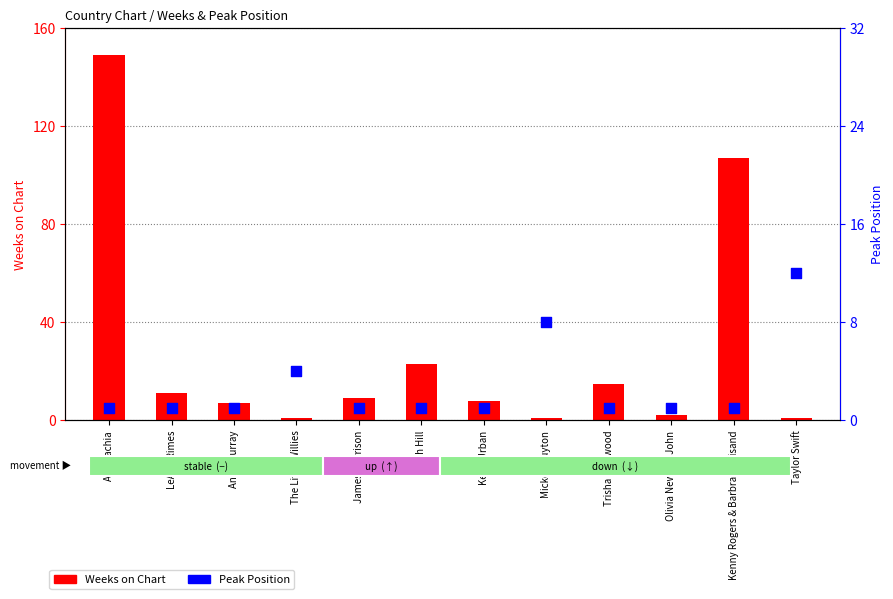

Which series has the largest Y range (max minus min)?

Weeks on Chart